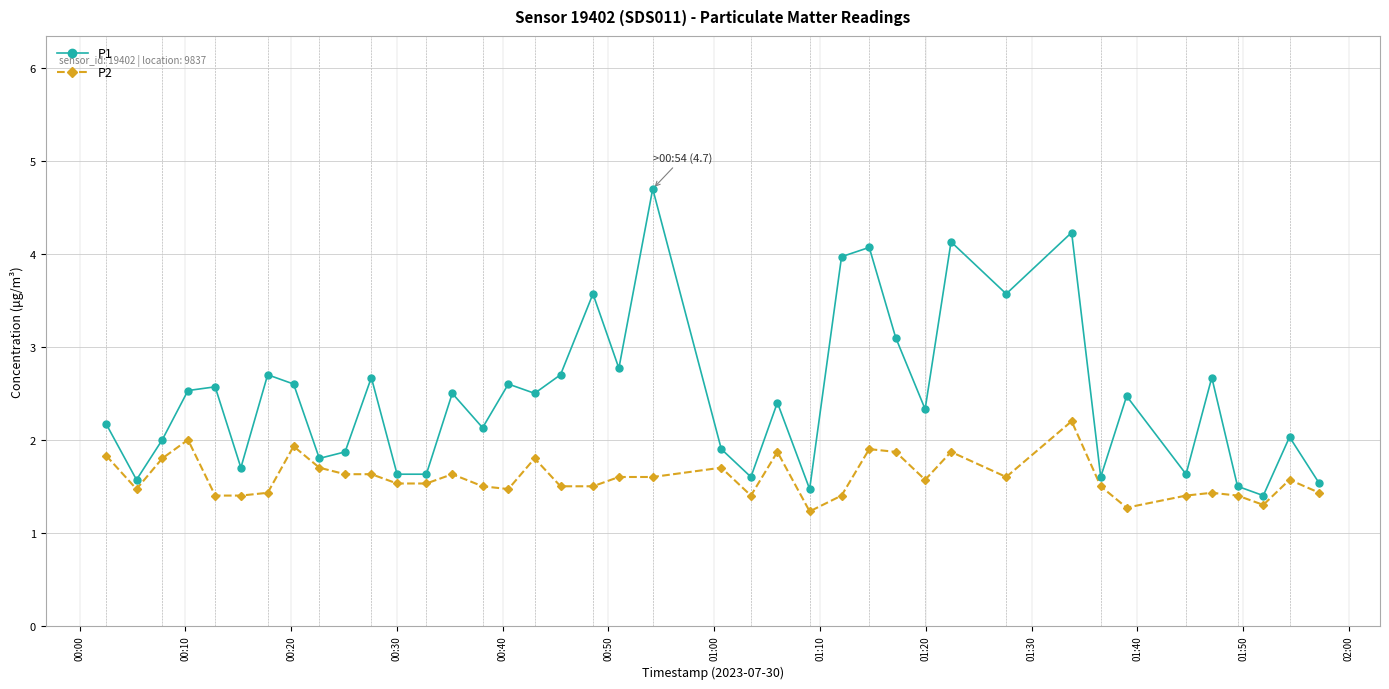

Which series has the largest range (max minus min)?

P1